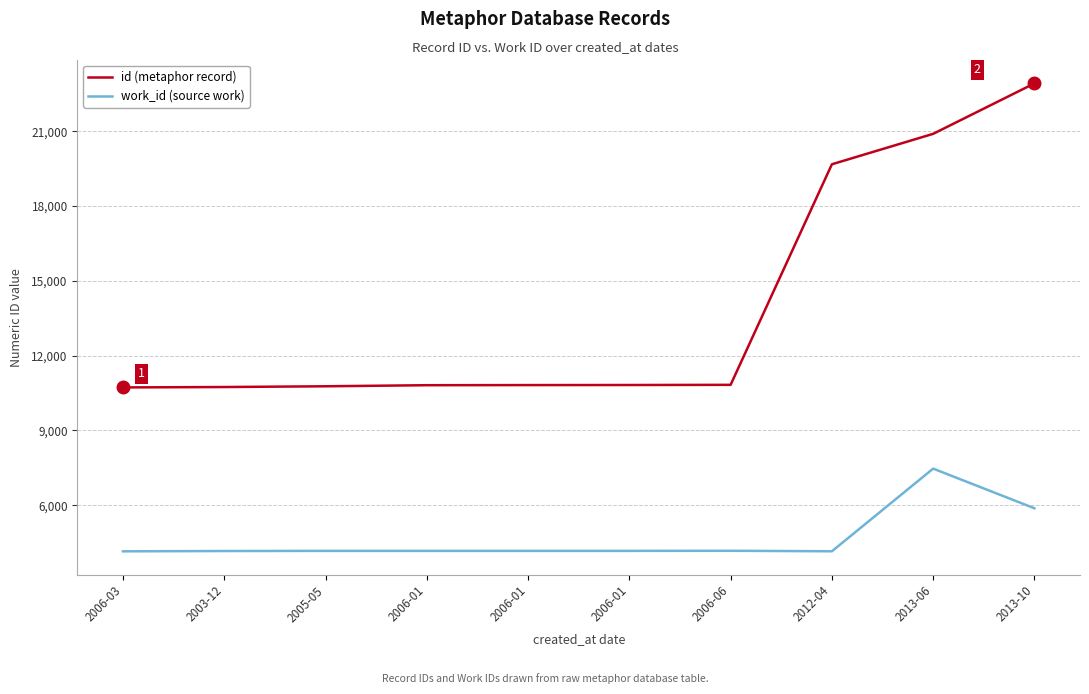

At which label does id (metaphor record) reach its minimum?

2006-03